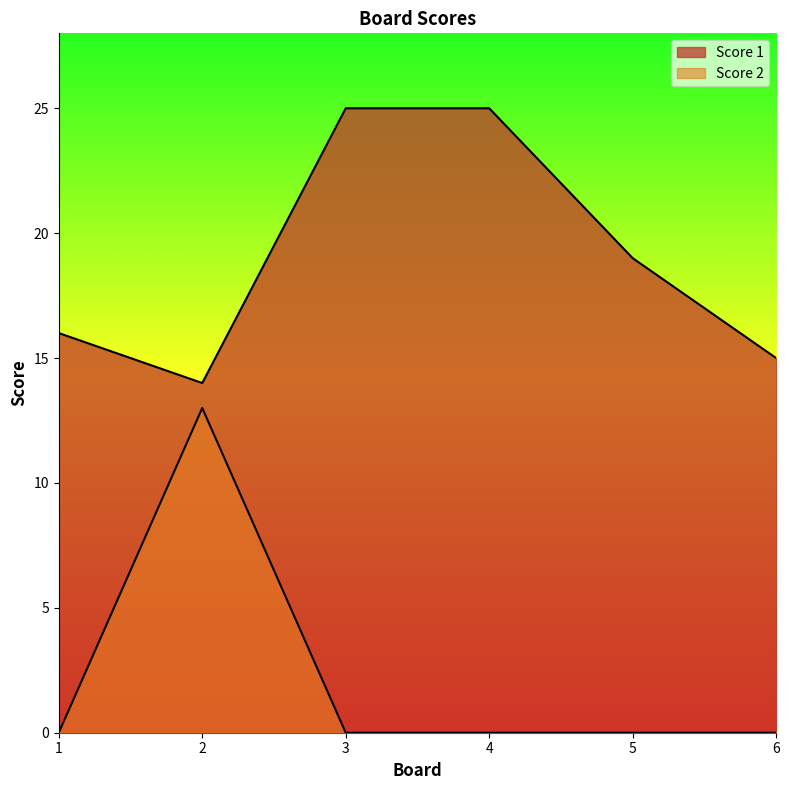

Is the value of Score 2 at 4 greater than the value of Score 1 at 6?

No